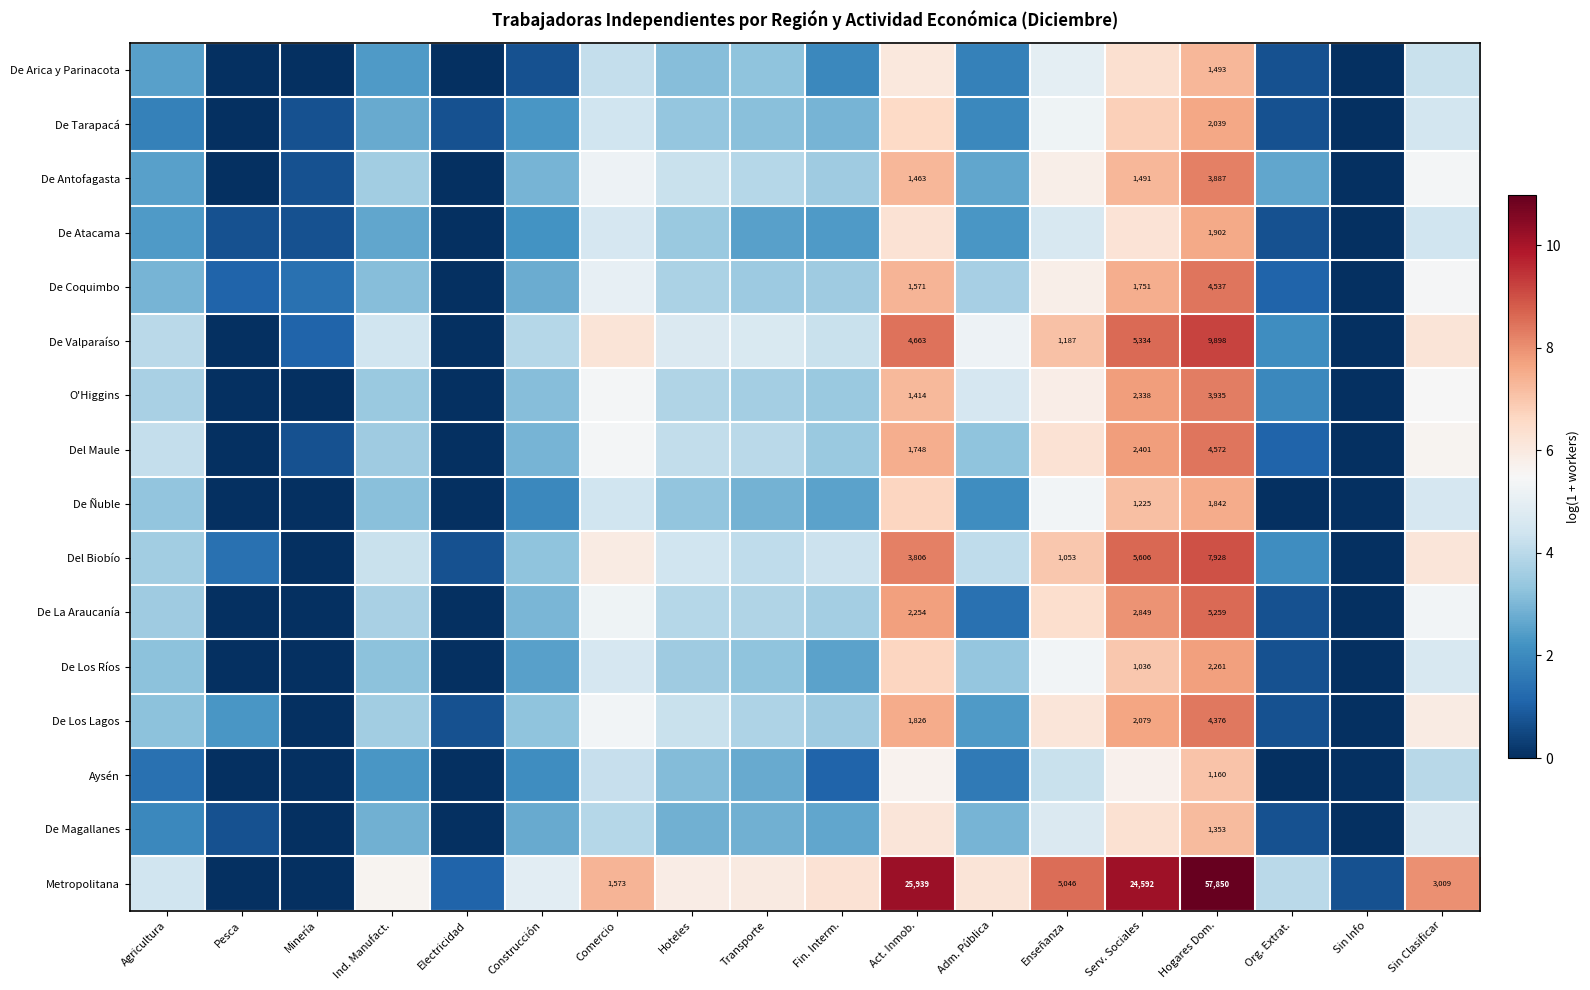

Which series has the largest range (max minus min)?

Metropolitana